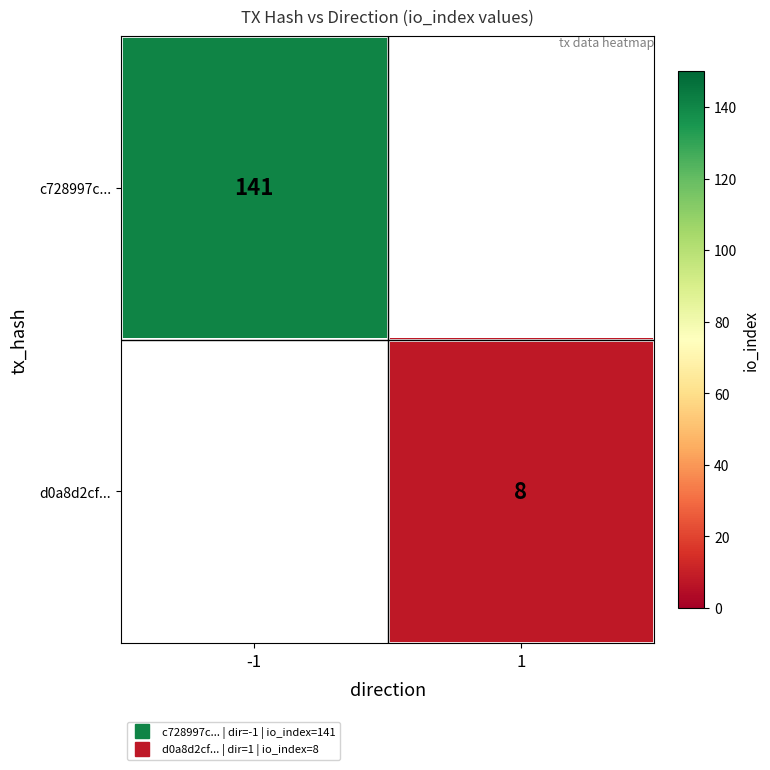

Rank the series by their maximum value, from highest to lowest.

c728997c..., d0a8d2cf...